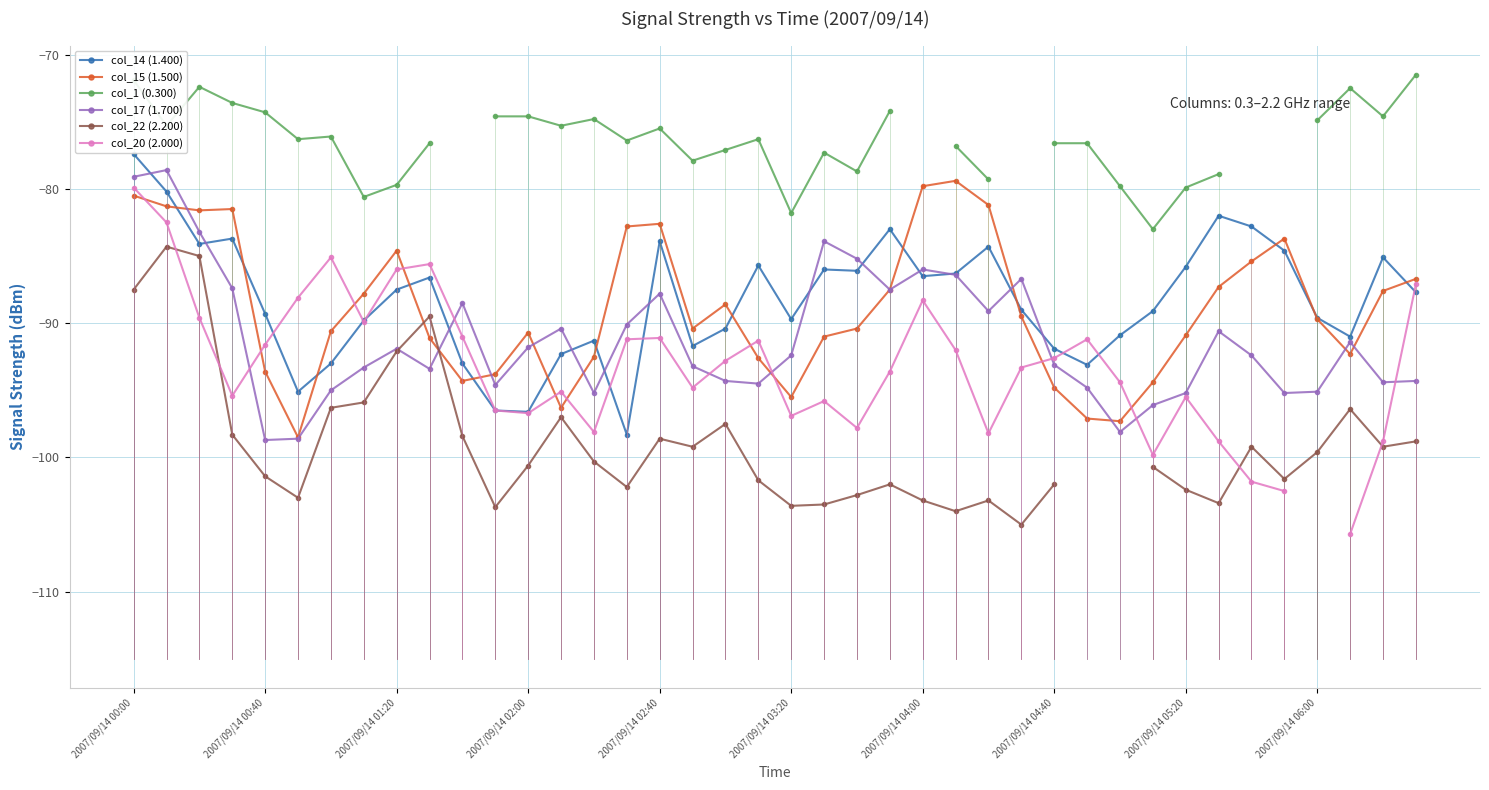

What are all the series names shown in the legend?

col_14 (1.400), col_15 (1.500), col_1 (0.300), col_17 (1.700), col_22 (2.200), col_20 (2.000)